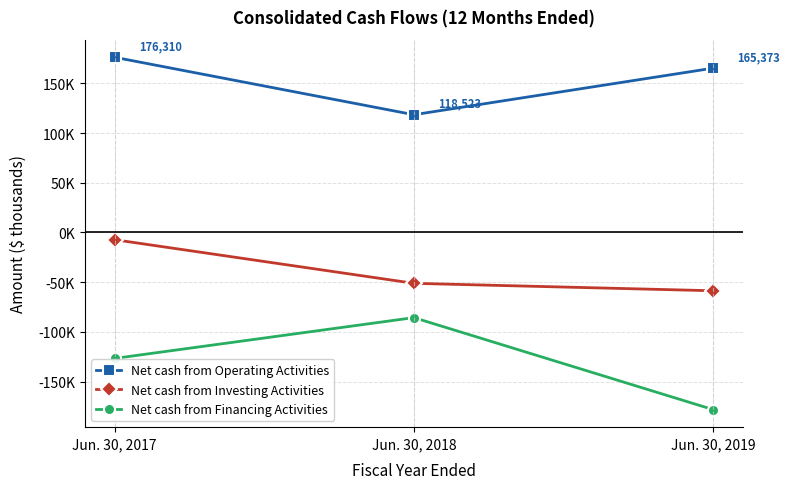

Is this an area chart (filled region under the line)?

No